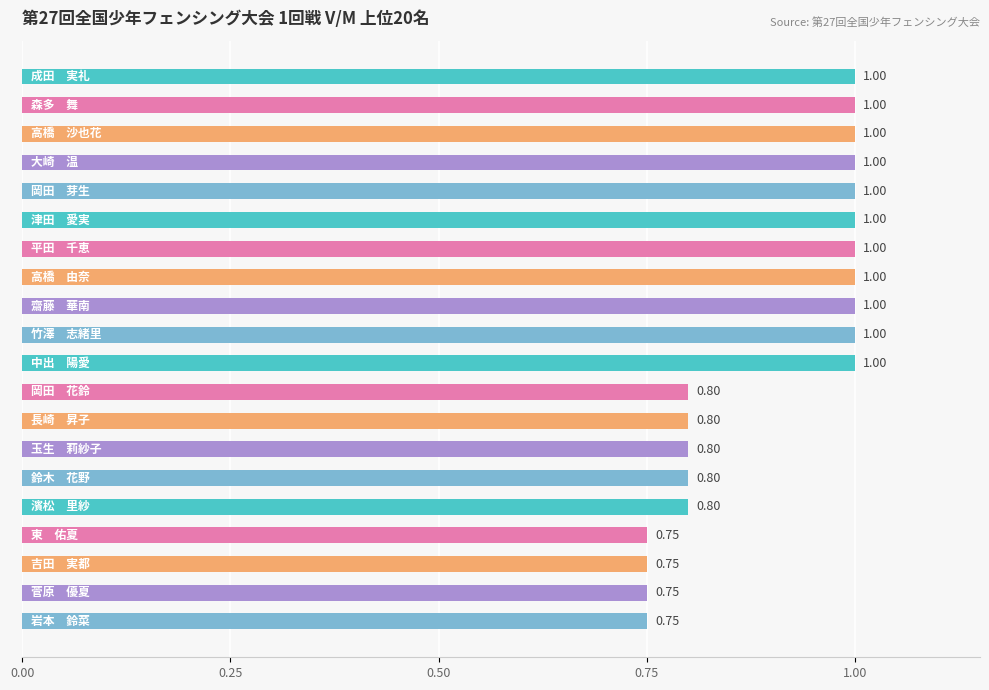

What is the smallest value displayed?

0.8